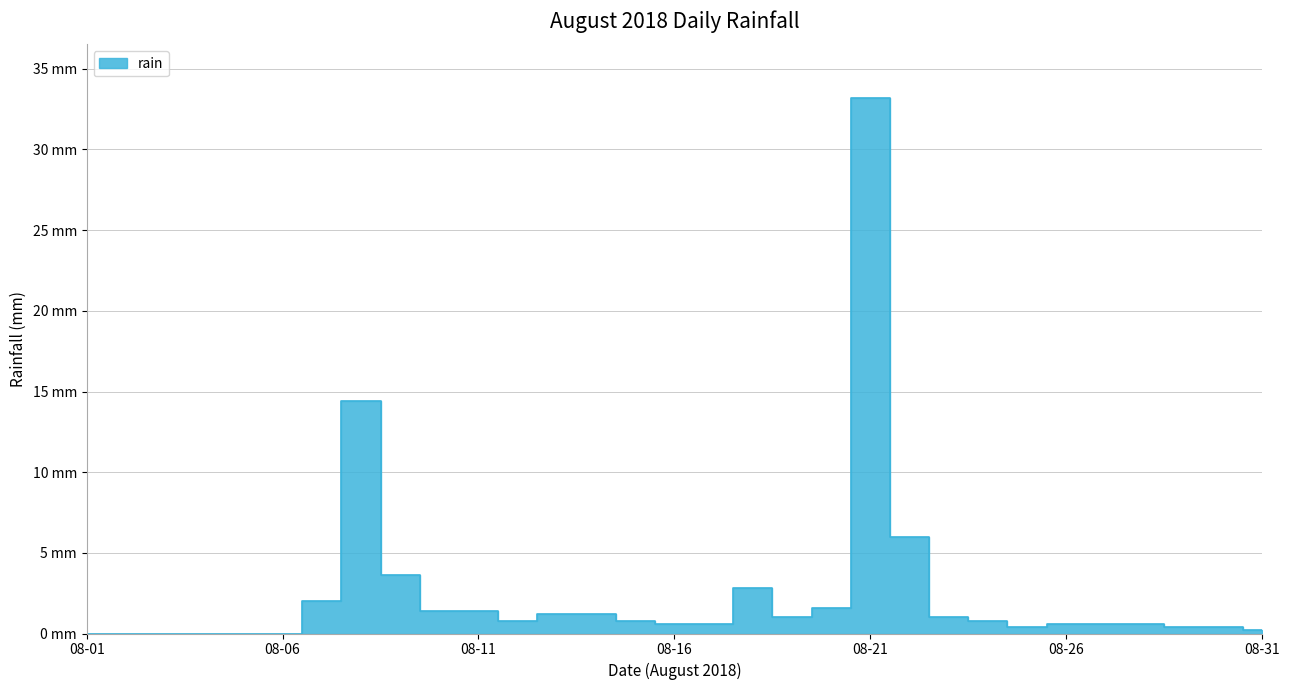

What is the difference between the maximum and minimum values?

33.2